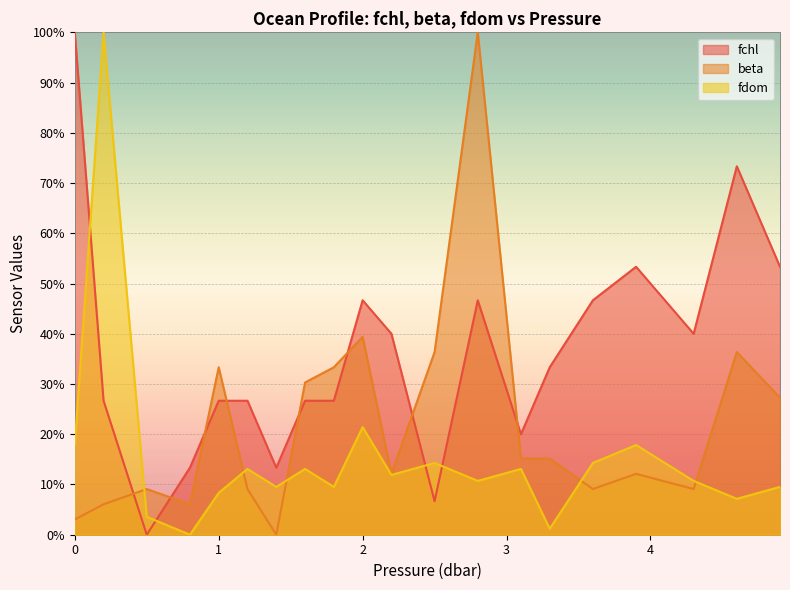

What is the difference between the maximum and minimum values in the fdom series?

100.0